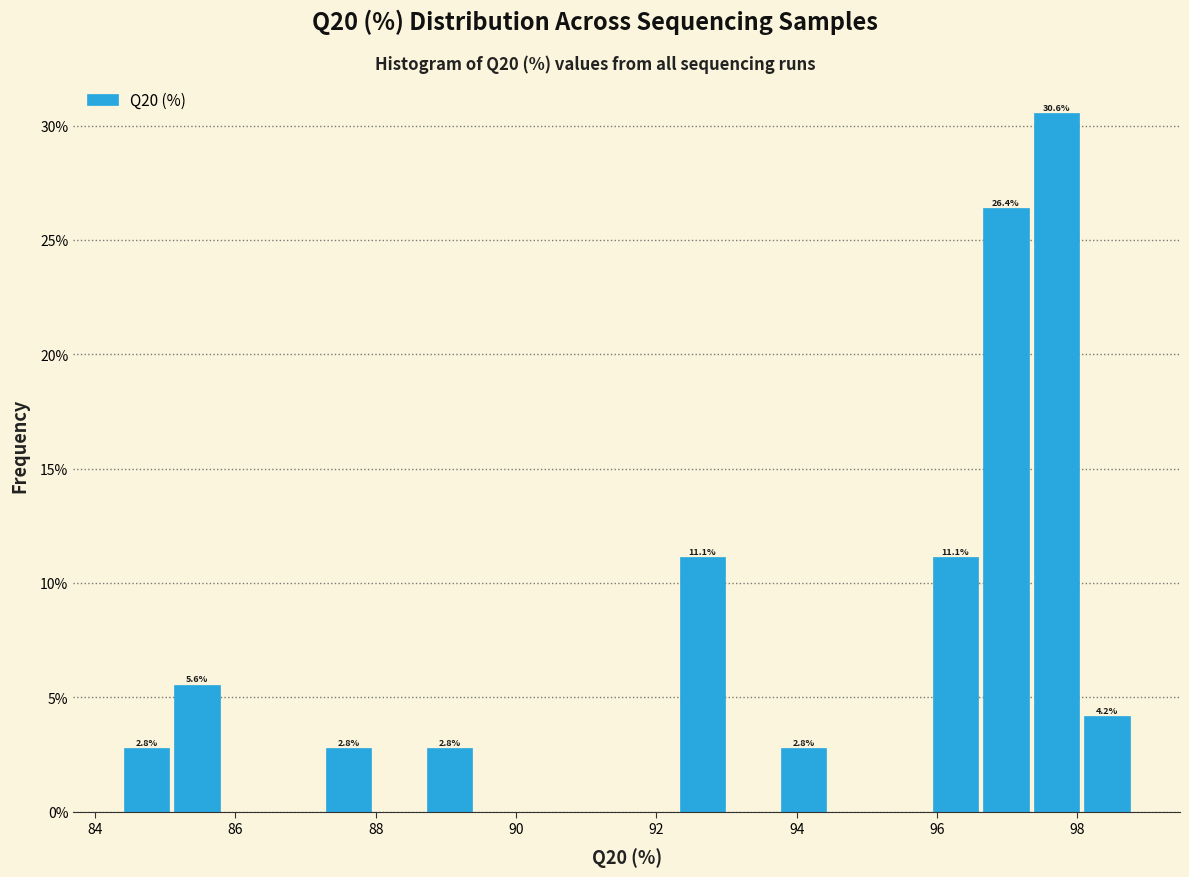

Read against the x-axis, roughly where is the centre of the tallest bar?

97.6